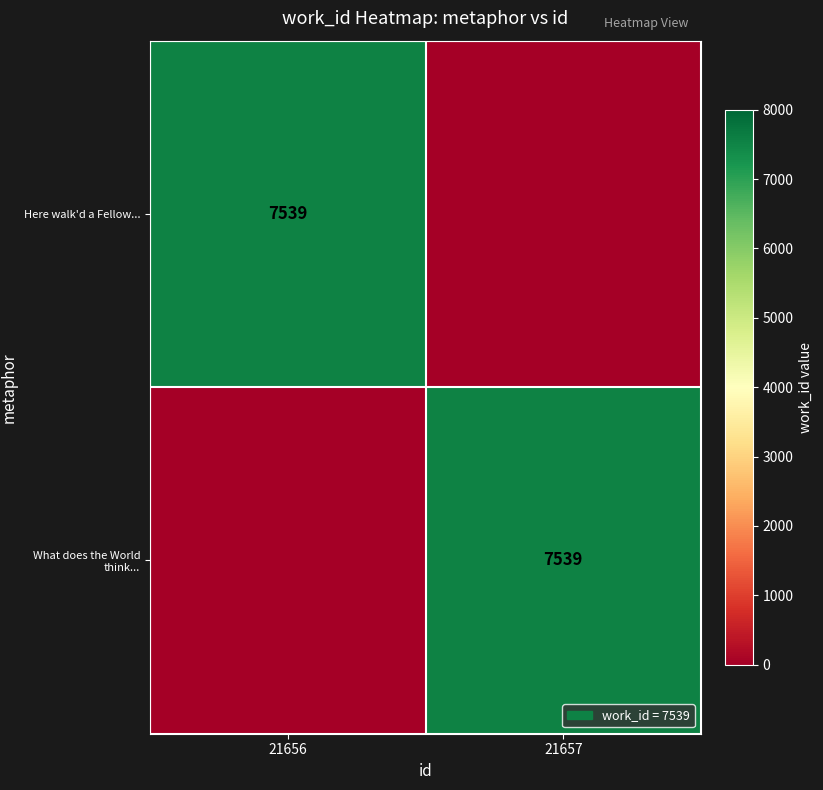

The value of Here walk'd a Fellow... at 21656 is 2583. True or false?

False